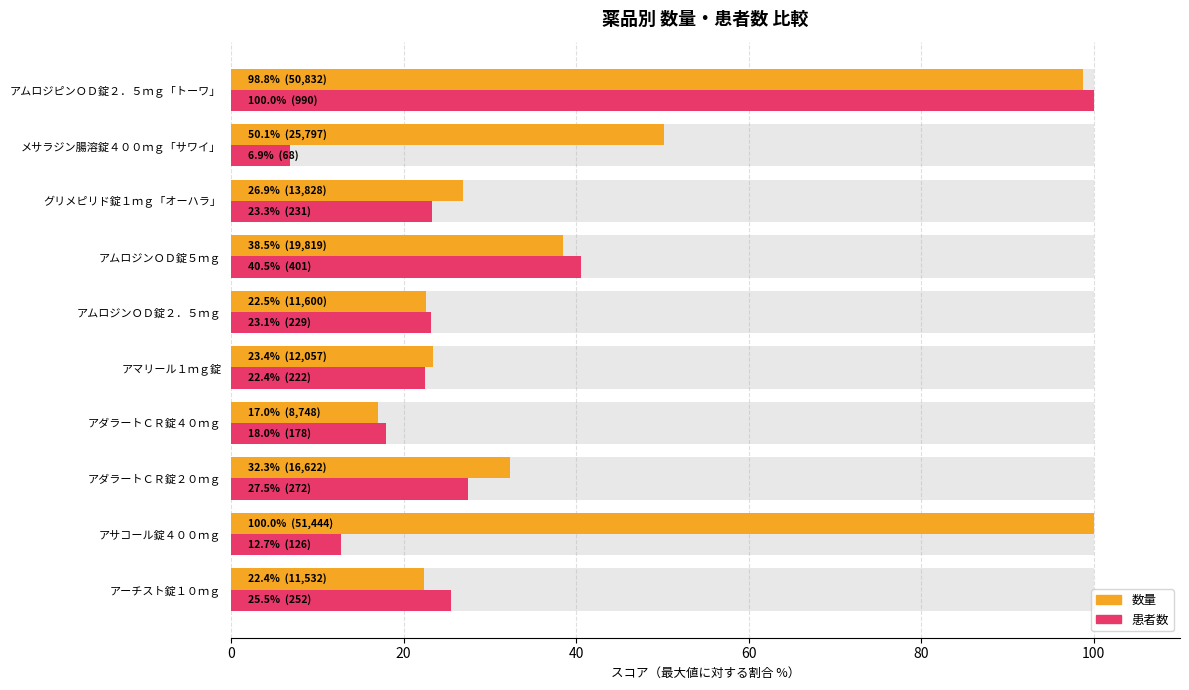

How many distinct data groups are displayed?

2